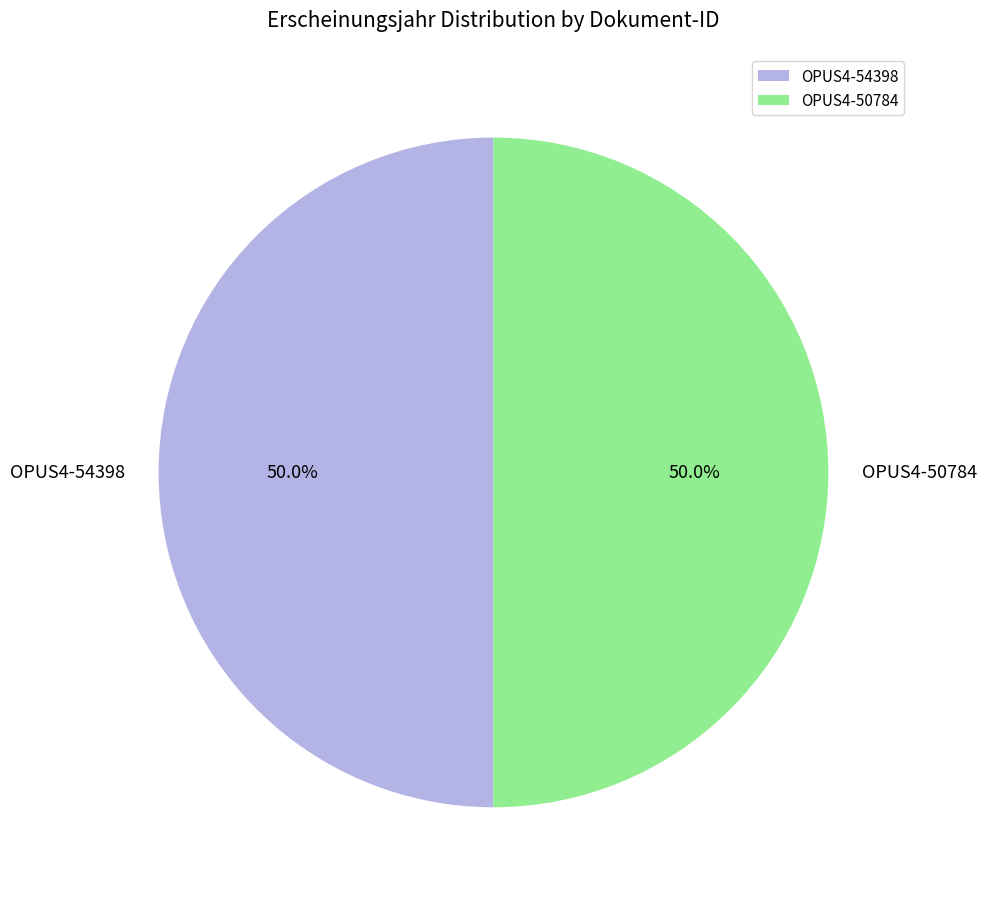

What is the ratio of the value at OPUS4-50784 to the value at OPUS4-54398?

1.0